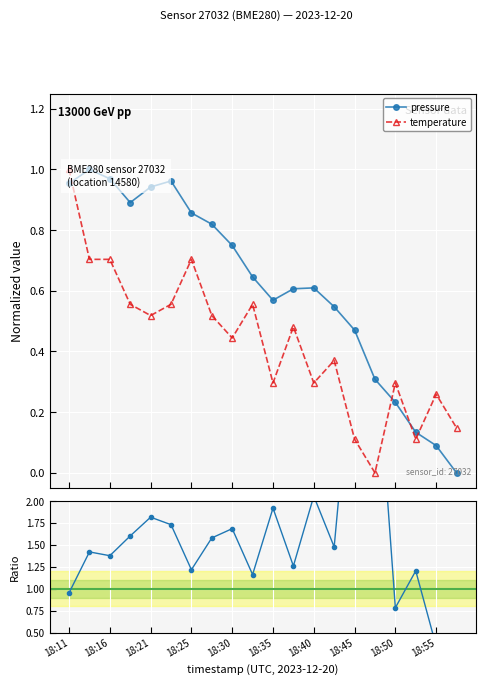

At 18:40, list the series in order from smallest to largest.

temperature, pressure, pressure / temperature